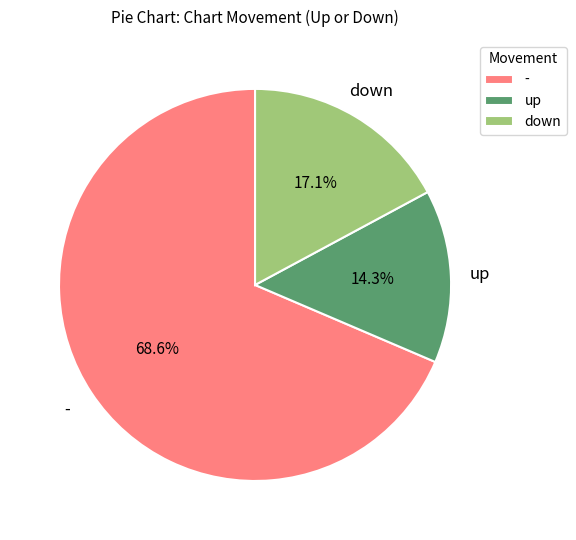

To the nearest percent, what is the difference between the up and down slice percentages?

3%